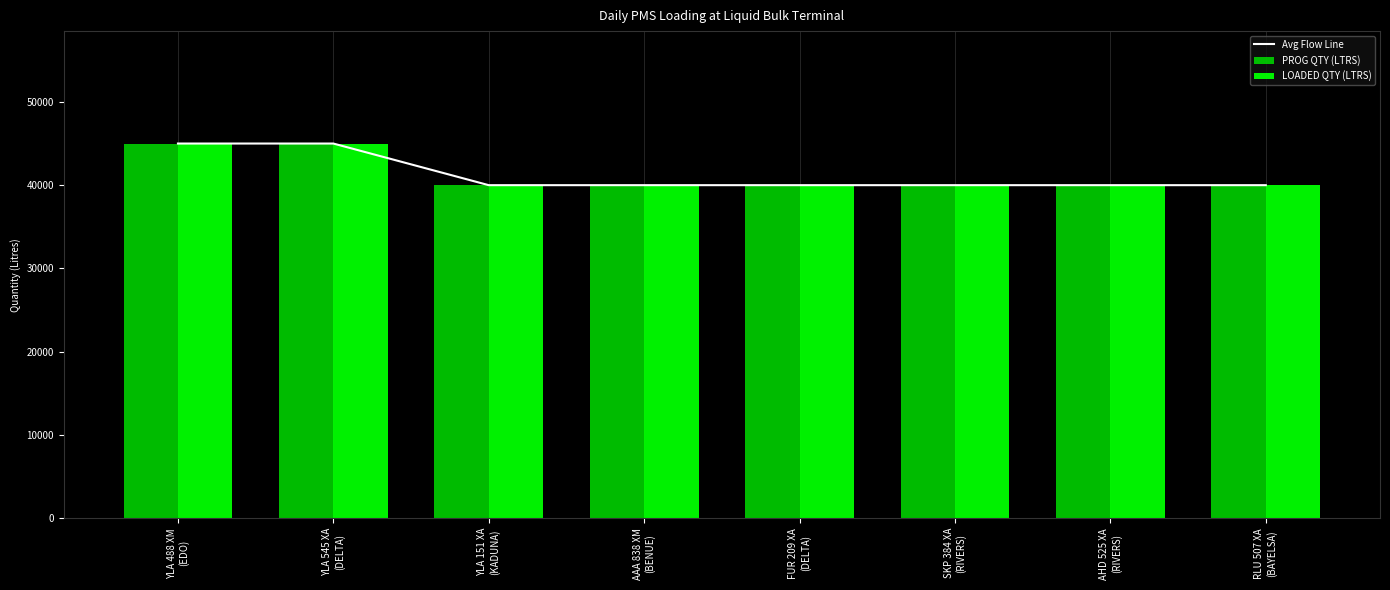

The Avg Flow Line series shows 14998 at FUR 209 XA
(DELTA). True or false?

False